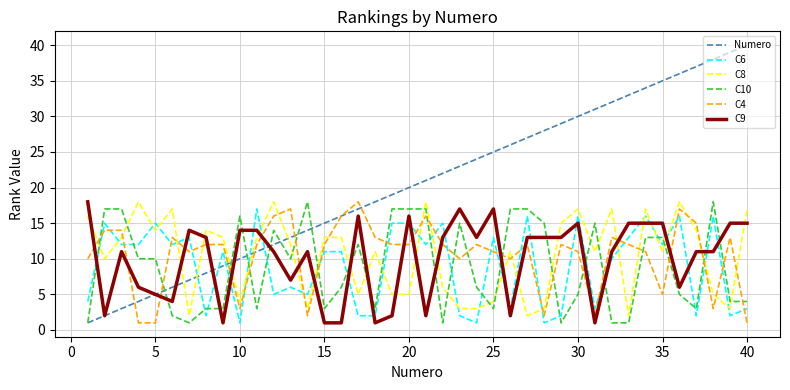

Which series has the largest range (max minus min)?

Numero